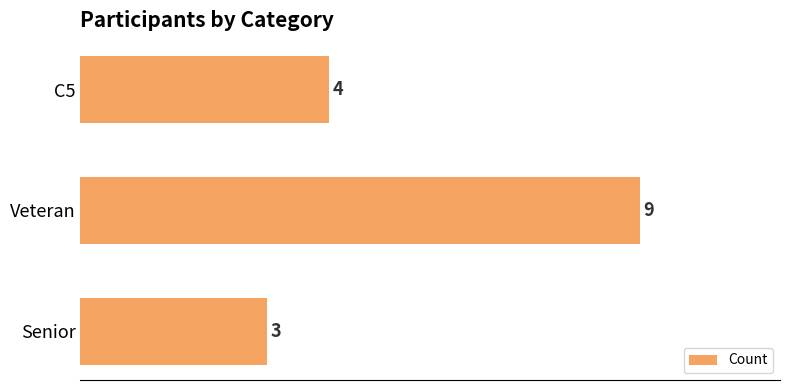

Reading bottom to top, extract all data points from this chart.

3	9	4